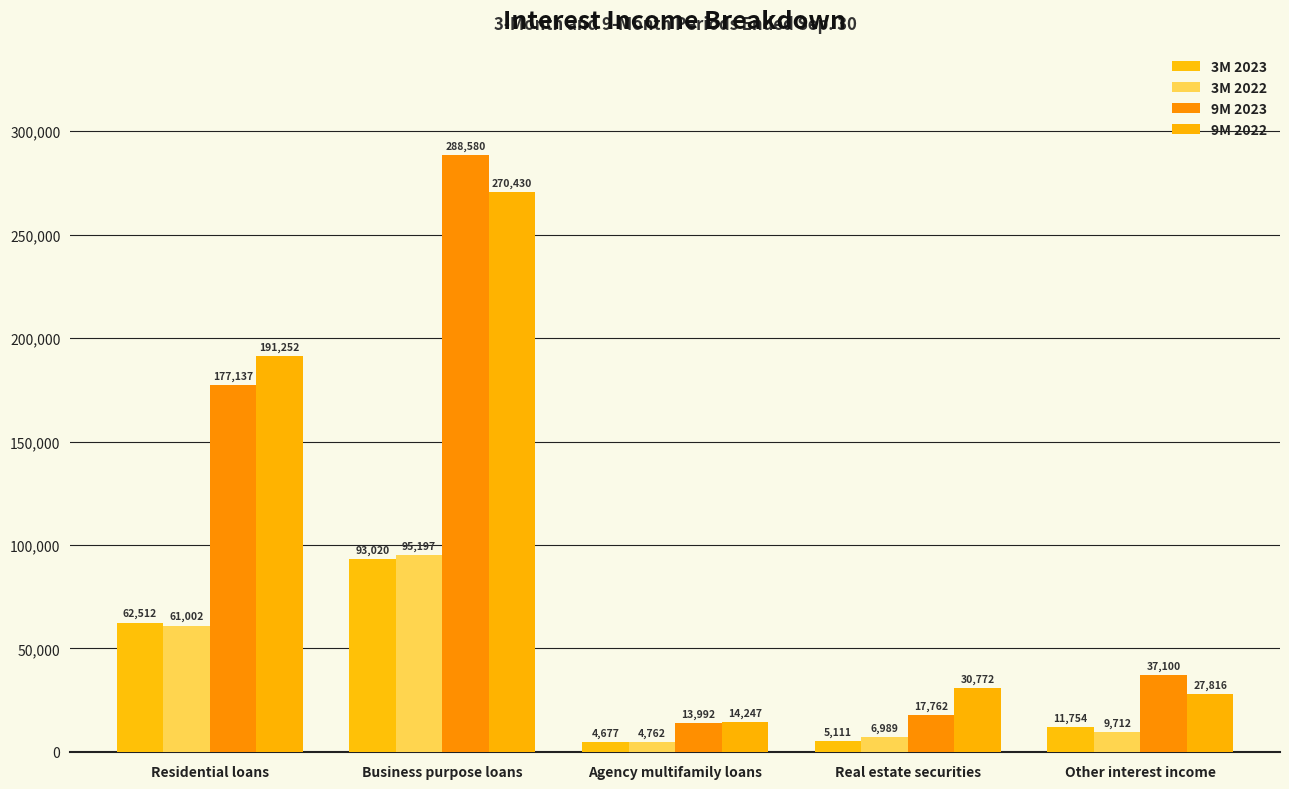

What is the smallest value displayed?

4677